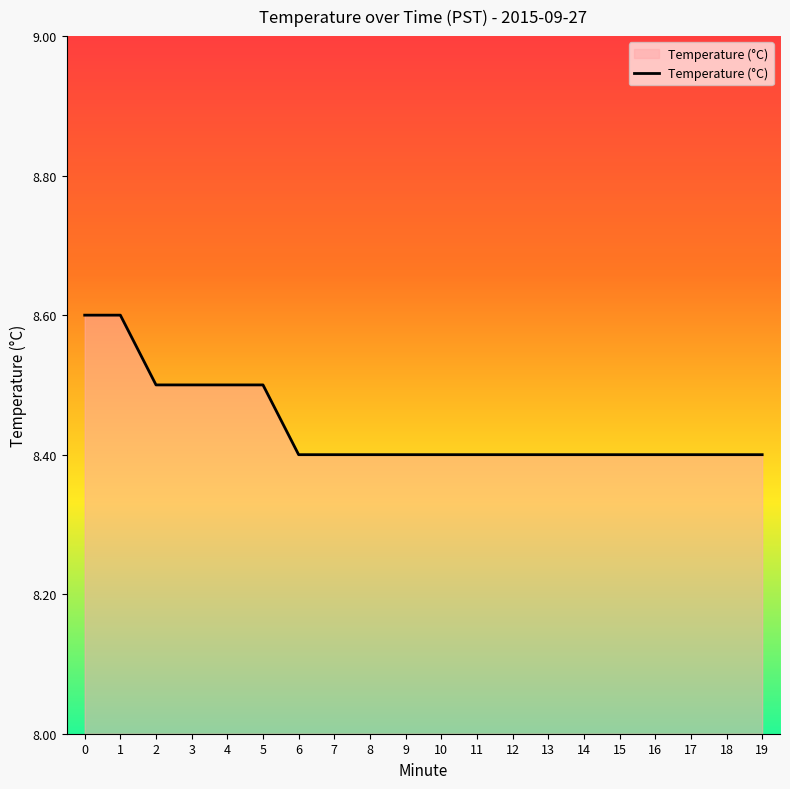

True or false: the data shows 14.5 at 2.

False